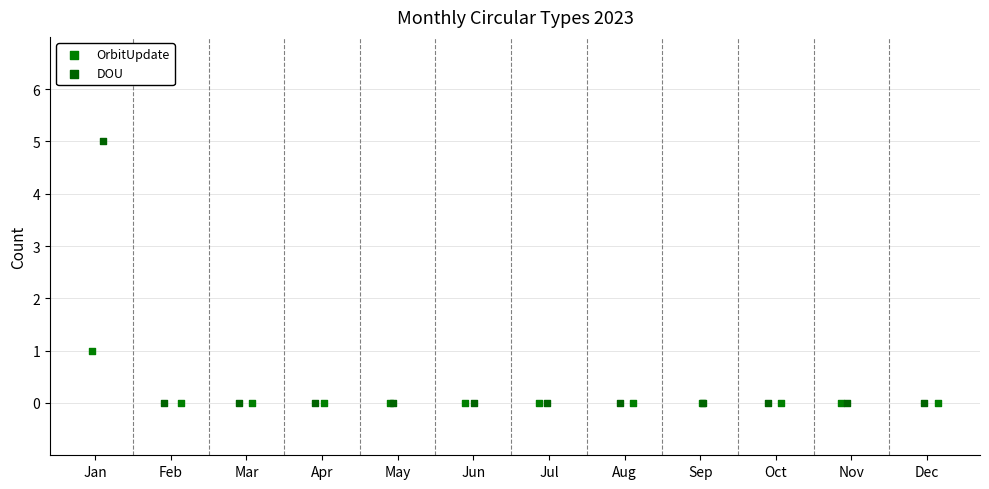

What are all the series names shown in the legend?

OrbitUpdate, DOU